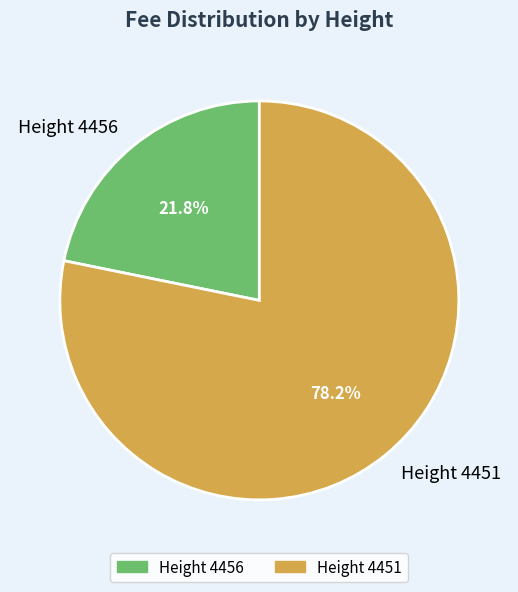

What percentage is NOT represented by Height 4451?

21.8%